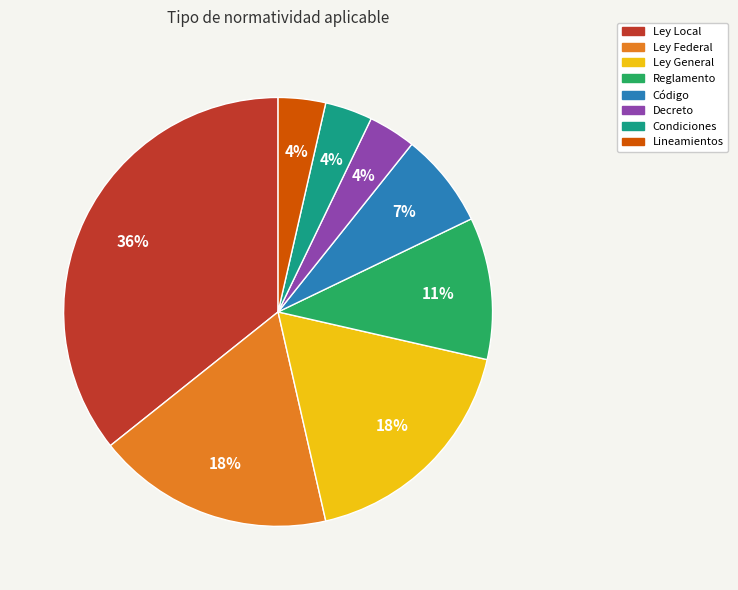

Which slice is the largest?

Ley Local